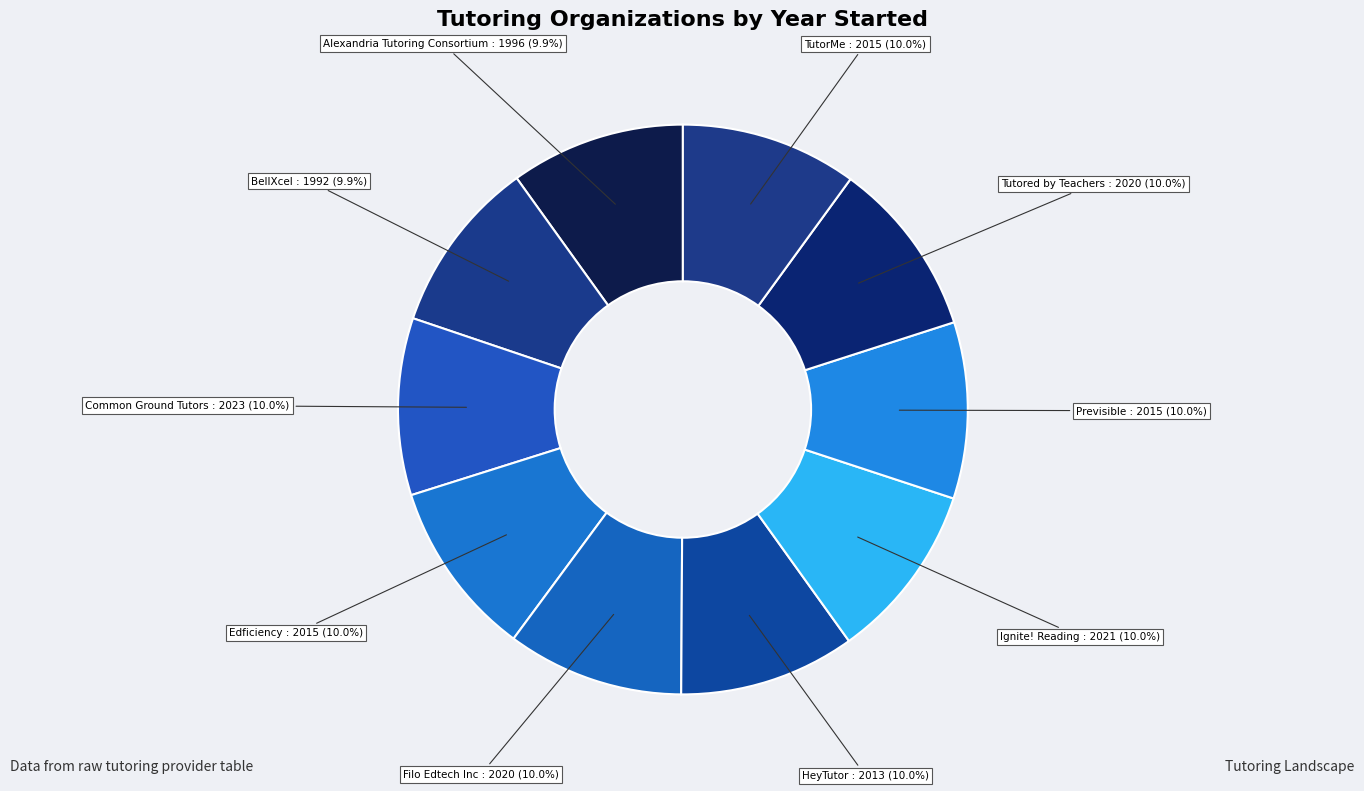

Do Ignite! Reading and Alexandria Tutoring Consortium together represent more than half of the pie?

No